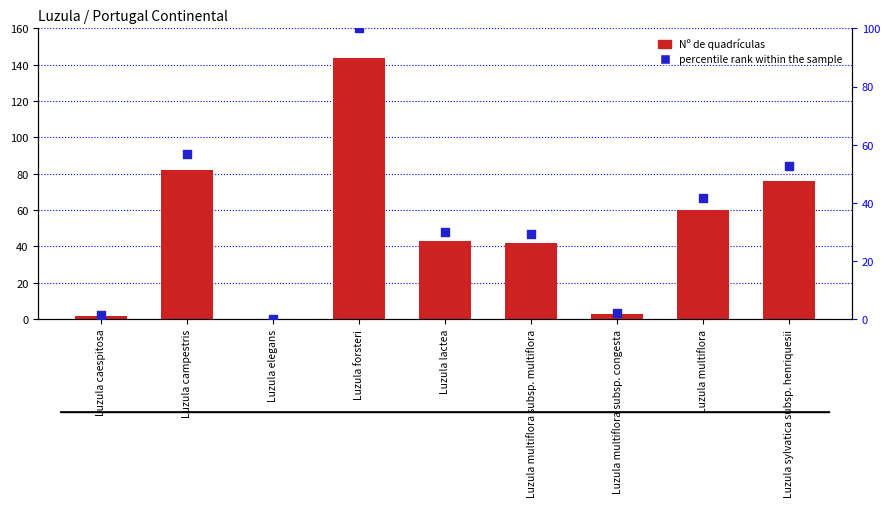

What are all the series names shown in the legend?

Nº de quadrículas, percentile rank within the sample